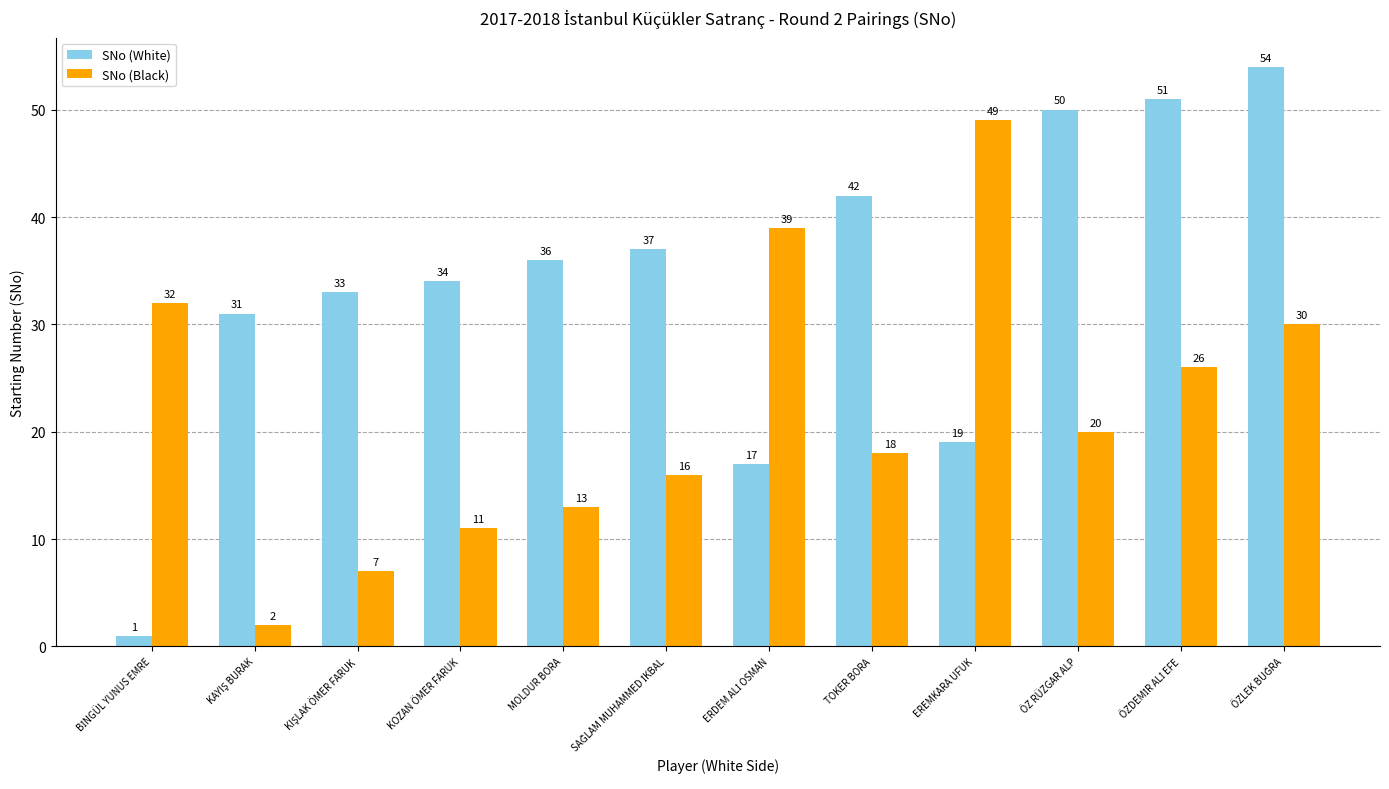

At which label does SNo (Black) reach its peak?

EREMKARA UFUK